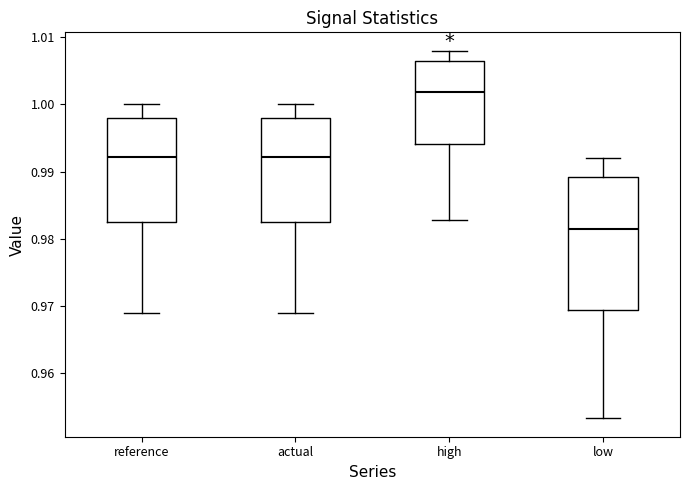

Where does the upper whisker of the box for low end on the y-axis? The values are not printed on the chart, so give them approximately, as read against the axis.

0.992